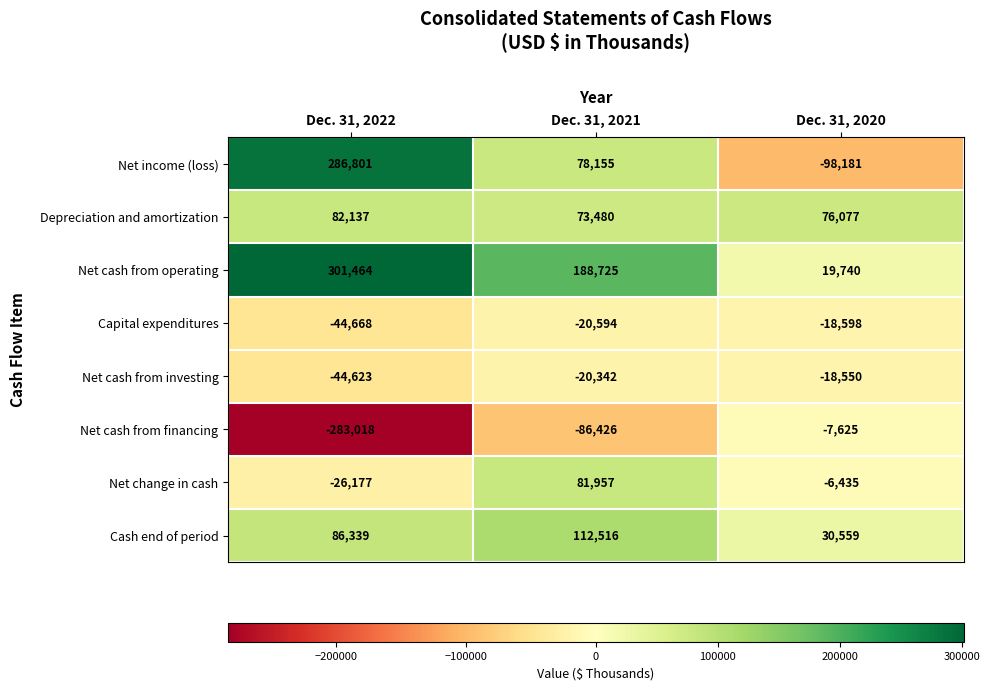

Reading left to right, what are all the values shown in this chart?

Net income (loss): 286801	78155	-98181
Depreciation and amortization: 82137	73480	76077
Net cash from operating: 301464	188725	19740
Capital expenditures: -44668	-20594	-18598
Net cash from investing: -44623	-20342	-18550
Net cash from financing: -283018	-86426	-7625
Net change in cash: -26177	81957	-6435
Cash end of period: 86339	112516	30559